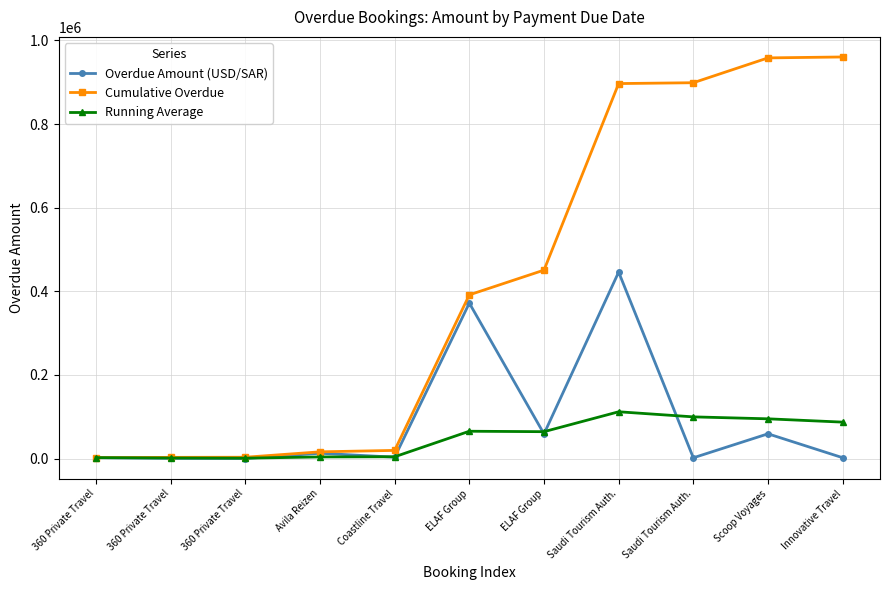

Which series ends up on top after the final intersection of Overdue Amount (USD/SAR) and Running Average?

Running Average